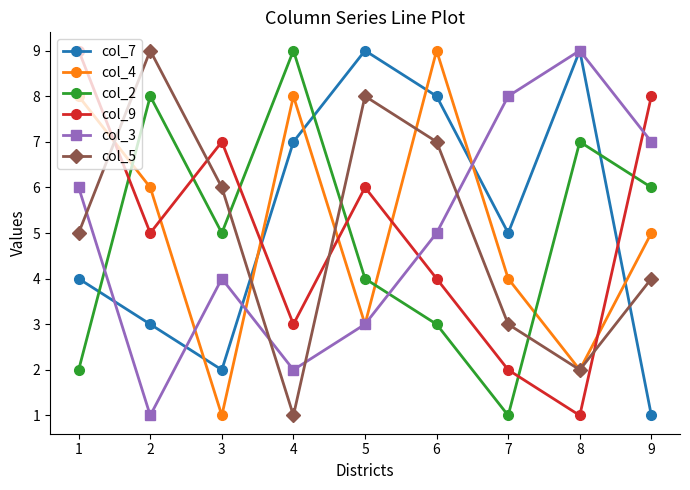

What is the value of the col_4 point at the 6th from the left?

9